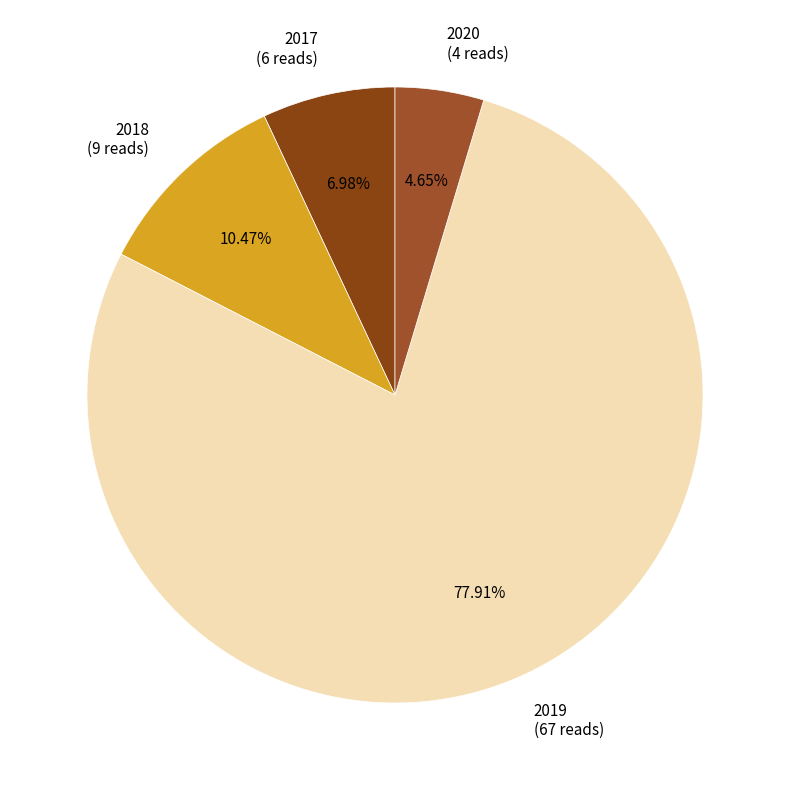

To the nearest percent, what is the difference between the 2017 and 2018 slice percentages?

3%